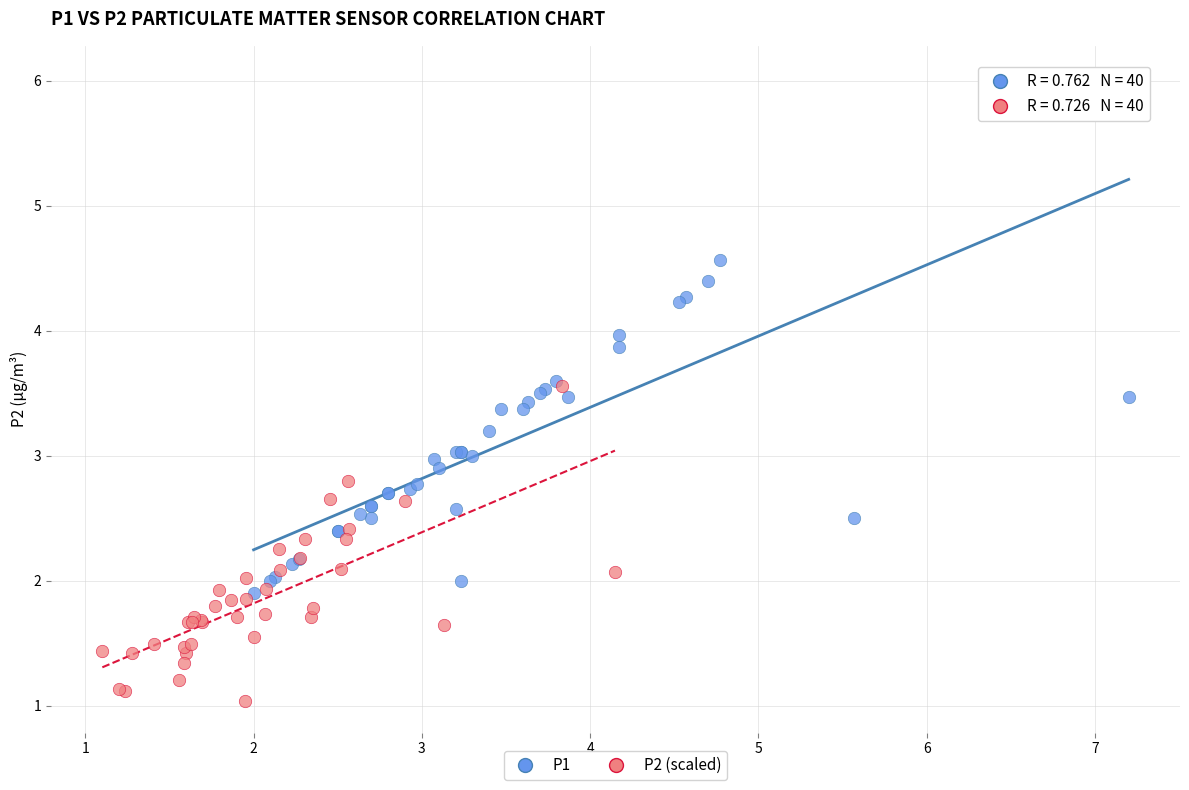

What are all the series names shown in the legend?

P1, P2 (scaled)